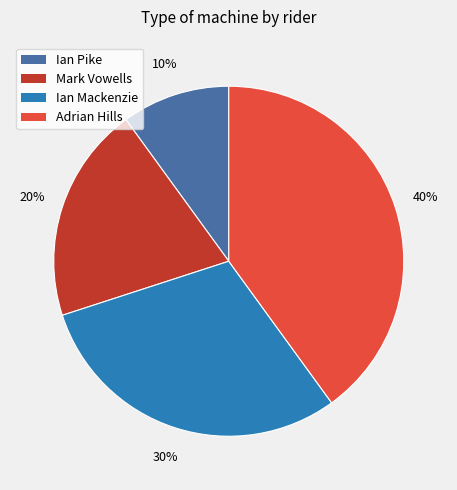

True or false: Mark Vowells accounts for 35% of the total.

False